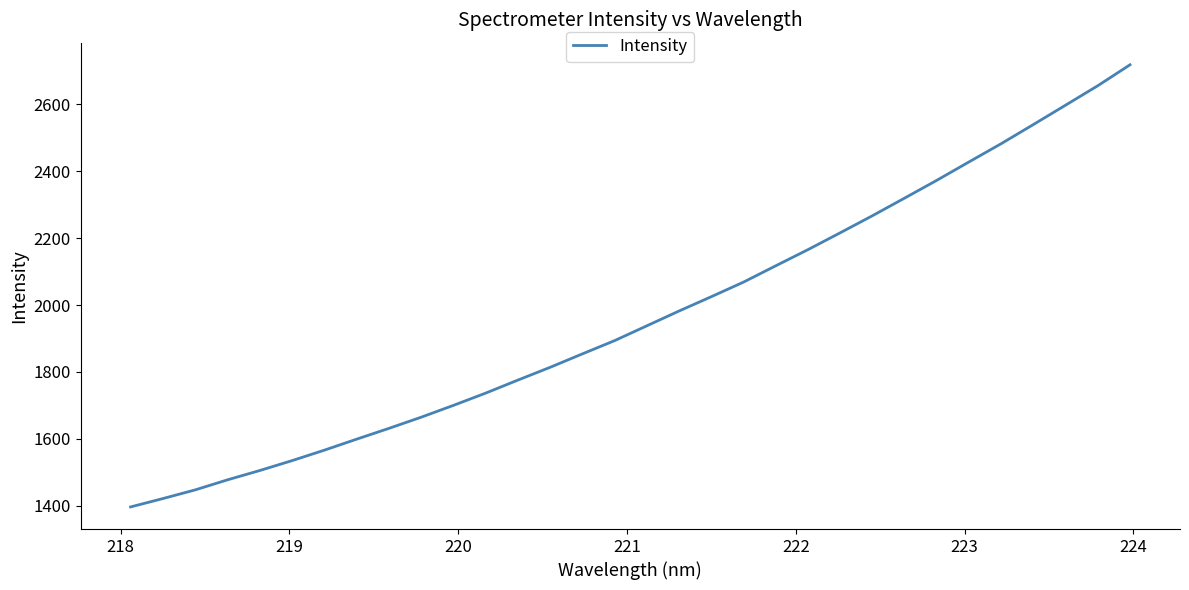

What is the greatest value displayed?

2718.7